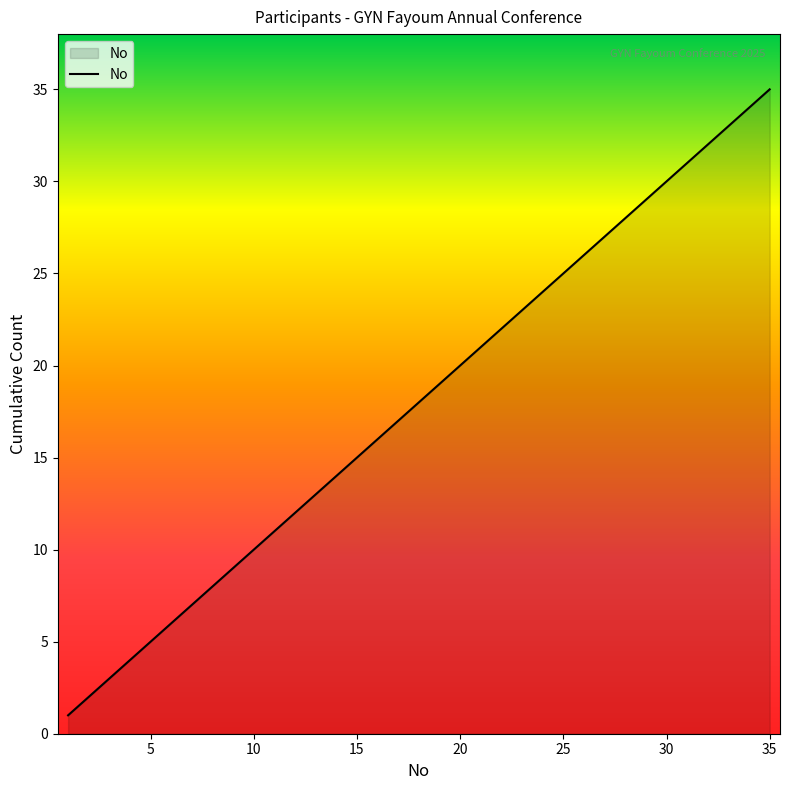

What is the greatest value displayed?

35